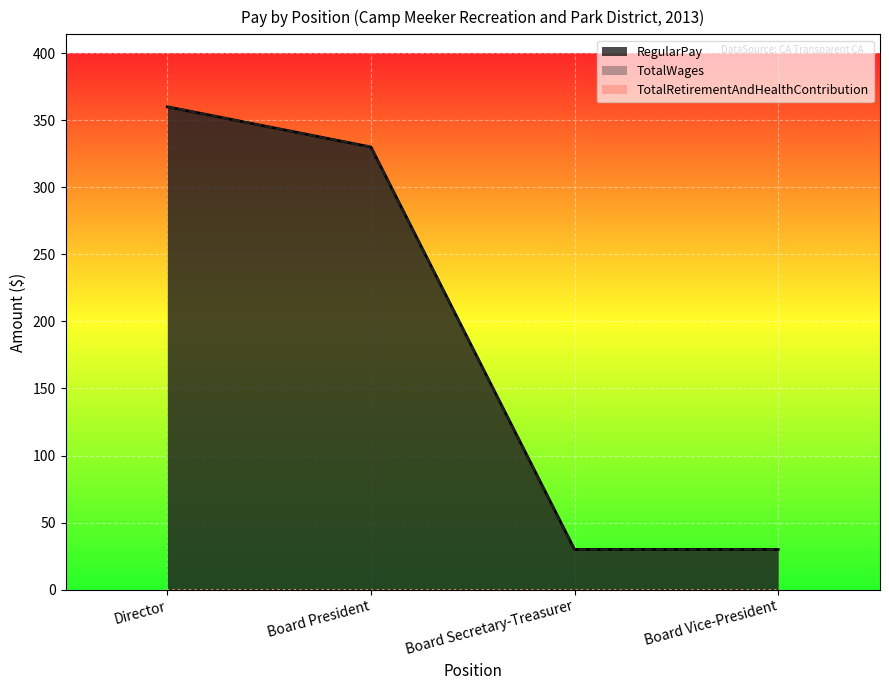

Is it true that TotalWages equals 360 at Director?

True